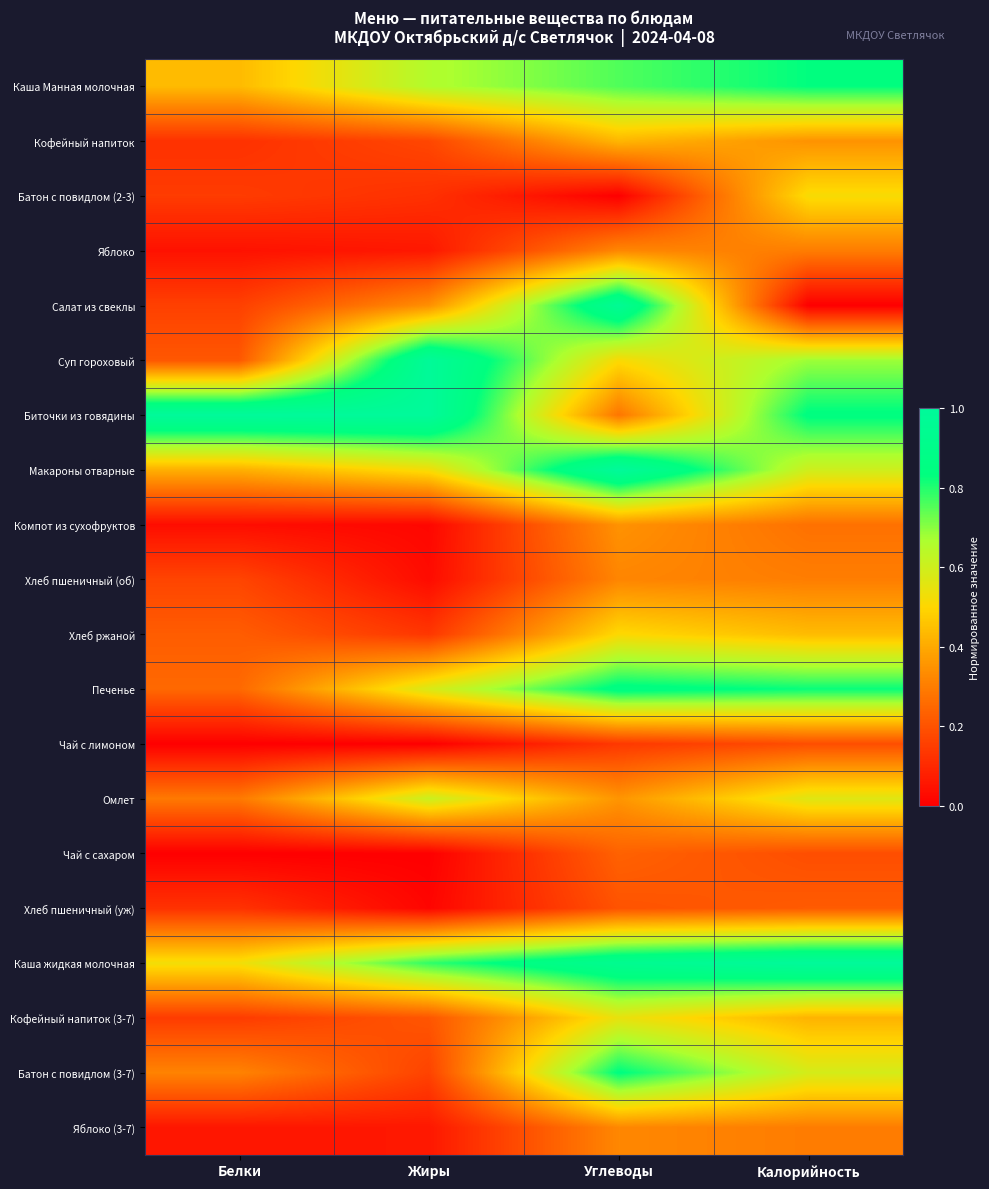

Reading left to right, extract all data points from this chart.

Каша Манная молочная: Белки=0.4	Жиры=0.7	Углеводы=0.8	Калорийность=0.8
Кофейный напиток: Белки=0.1	Жиры=0.2	Углеводы=0.4	Калорийность=0.3
Батон с повидлом (2-3): Белки=0.1	Жиры=0.1	Углеводы=0.0	Калорийность=0.5
Яблоко: Белки=0.0	Жиры=0.1	Углеводы=0.3	Калорийность=0.3
Салат из свеклы: Белки=0.2	Жиры=0.3	Углеводы=1.0	Калорийность=0.0
Суп гороховый: Белки=0.2	Жиры=1.0	Углеводы=0.5	Калорийность=0.7
Биточки из говядины: Белки=1.0	Жиры=1.0	Углеводы=0.3	Калорийность=0.8
Макароны отварные: Белки=0.4	Жиры=0.5	Углеводы=1.0	Калорийность=0.6
Компот из сухофруктов: Белки=0.0	Жиры=0.0	Углеводы=0.3	Калорийность=0.3
Хлеб пшеничный (об): Белки=0.2	Жиры=0.0	Углеводы=0.3	Калорийность=0.3
Хлеб ржаной: Белки=0.2	Жиры=0.1	Углеводы=0.5	Калорийность=0.4
Печенье: Белки=0.3	Жиры=0.6	Углеводы=0.9	Калорийность=0.8
Чай с лимоном: Белки=0.0	Жиры=0.0	Углеводы=0.1	Калорийность=0.2
Омлет: Белки=0.3	Жиры=0.6	Углеводы=0.4	Калорийность=0.6
Чай с сахаром: Белки=0.0	Жиры=0.0	Углеводы=0.2	Калорийность=0.2
Хлеб пшеничный (уж): Белки=0.1	Жиры=0.0	Углеводы=0.2	Калорийность=0.2
Каша жидкая молочная: Белки=0.5	Жиры=0.8	Углеводы=0.9	Калорийность=1.0
Кофейный напиток (3-7): Белки=0.1	Жиры=0.2	Углеводы=0.5	Калорийность=0.4
Батон с повидлом (3-7): Белки=0.3	Жиры=0.2	Углеводы=0.8	Калорийность=0.6
Яблоко (3-7): Белки=0.1	Жиры=0.1	Углеводы=0.3	Калорийность=0.3